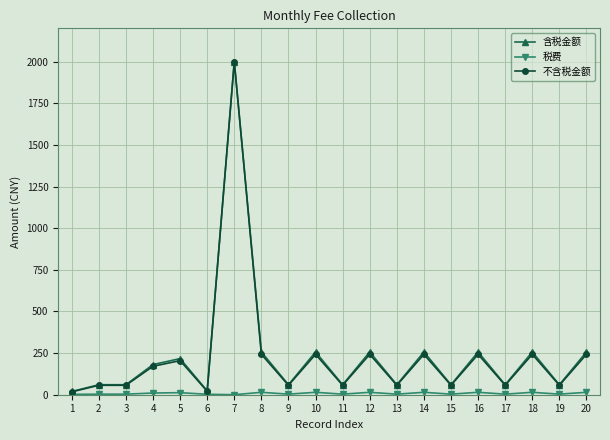

What is the sum of all 不含税金额 values?

4563.1